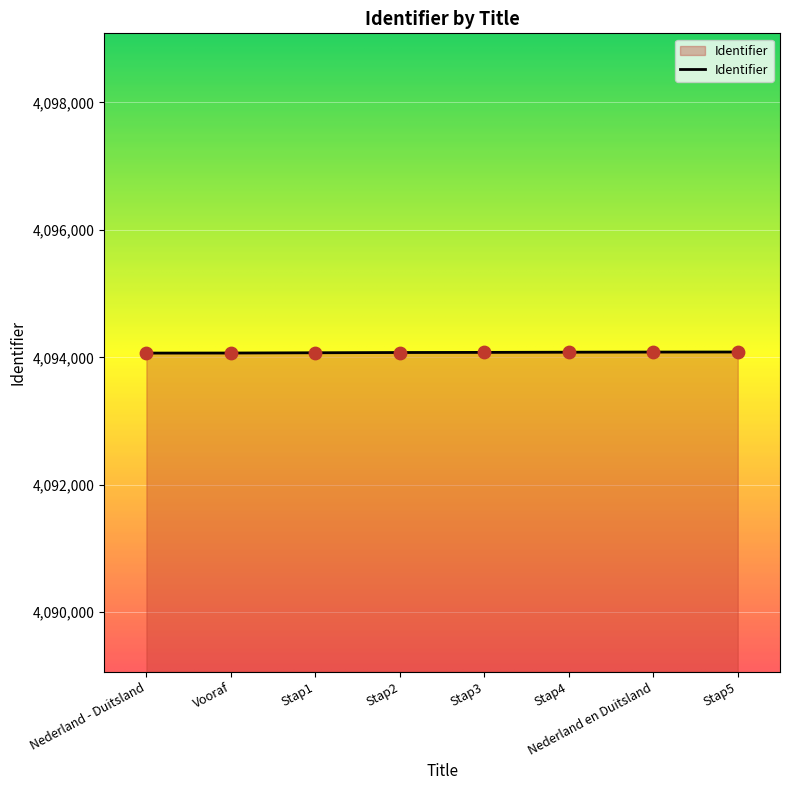

What is the change in value from Nederland - Duitsland to Stap2?

+9